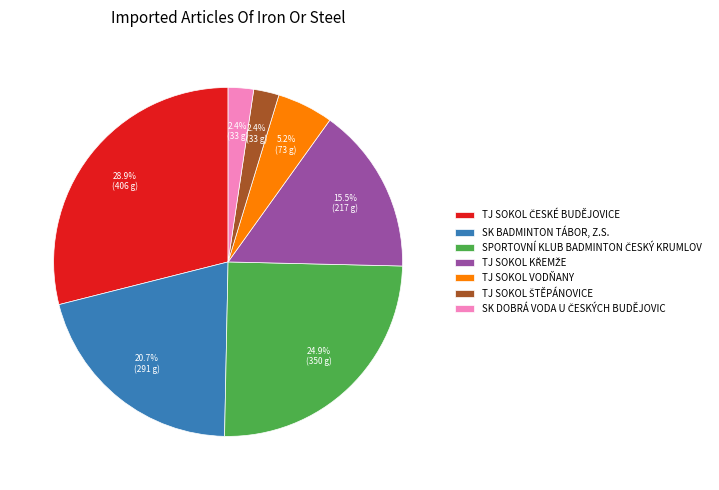

Does any single category account for the majority?

No